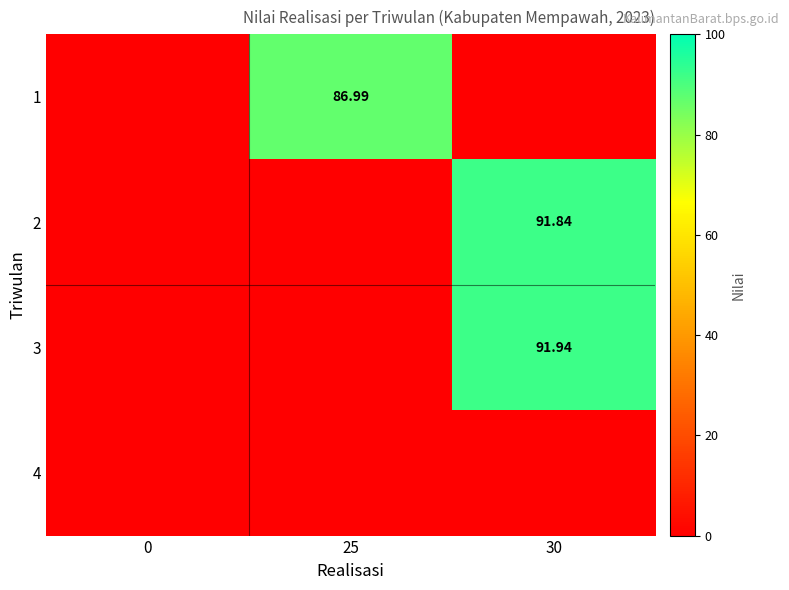

The 3 series shows 91.9 at 30. True or false?

True